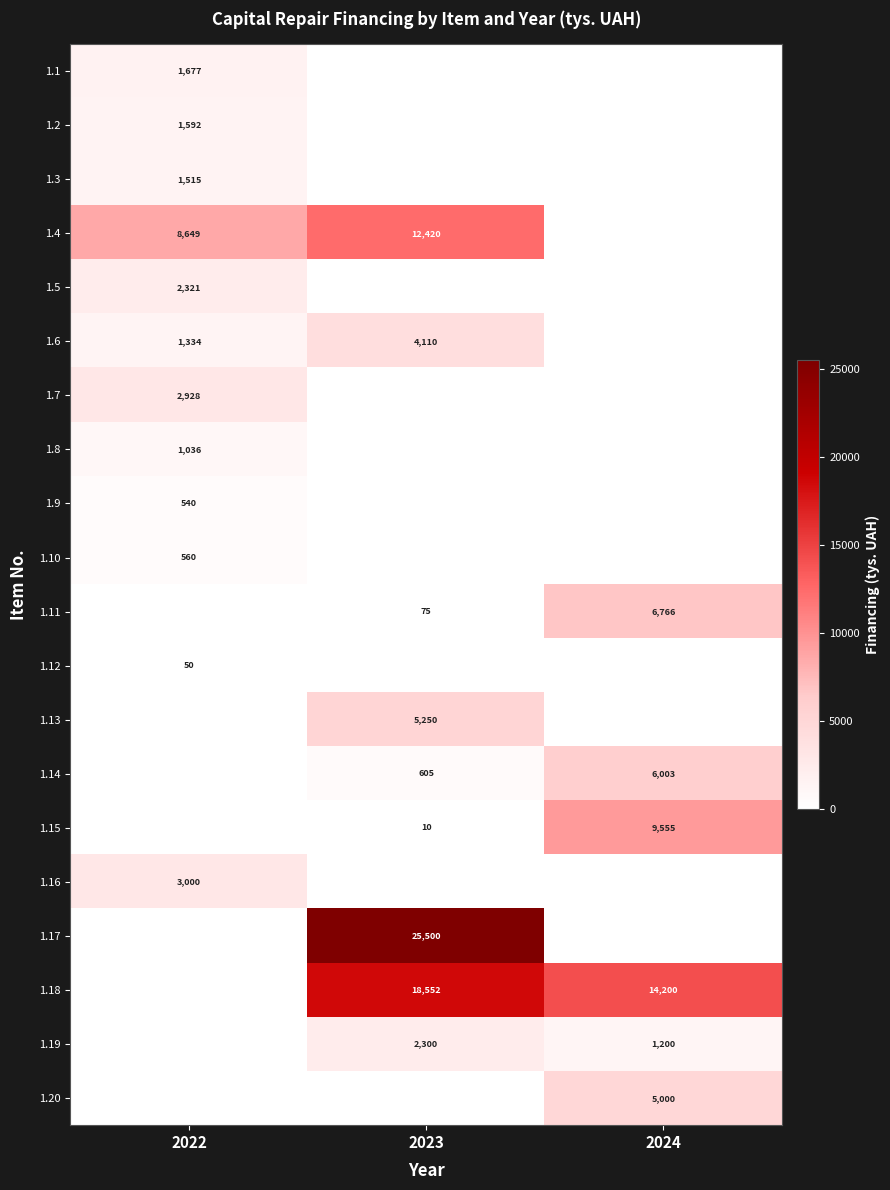

True or false: 1.9 has a value of 540 at 2022.

True